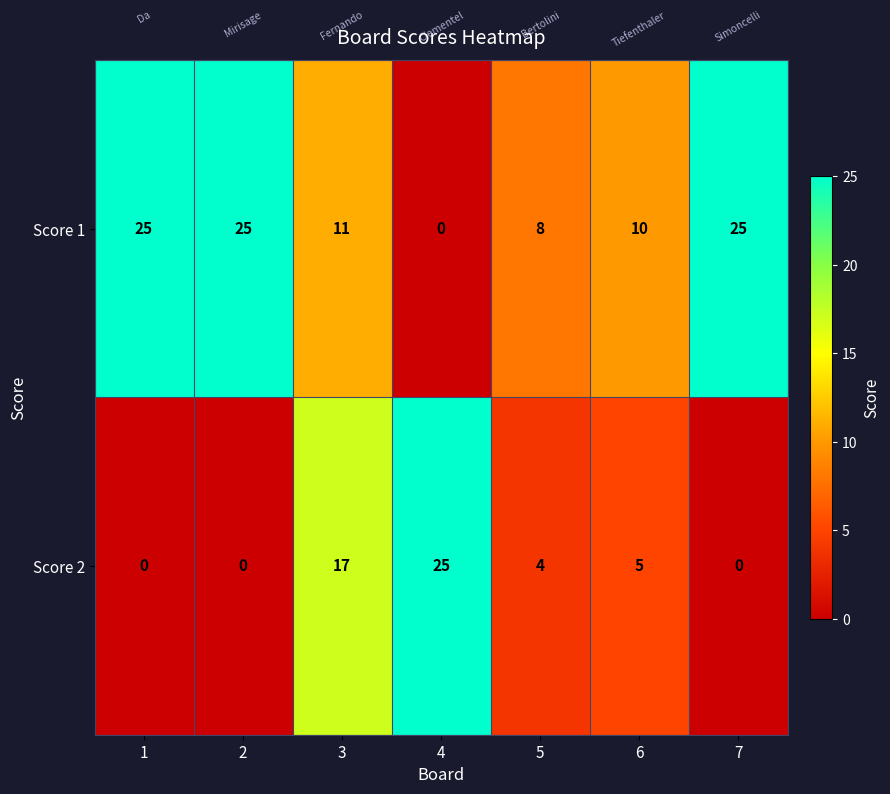

How many data points does each series have?

7